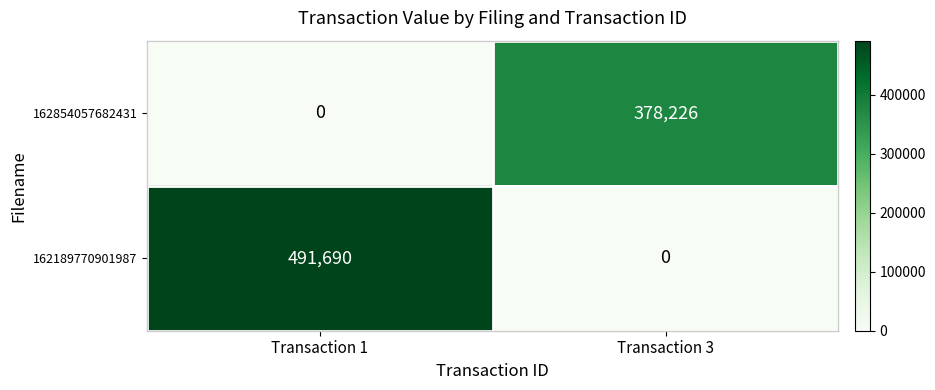

What is the spread (max minus min) of values at Transaction 3?

378226